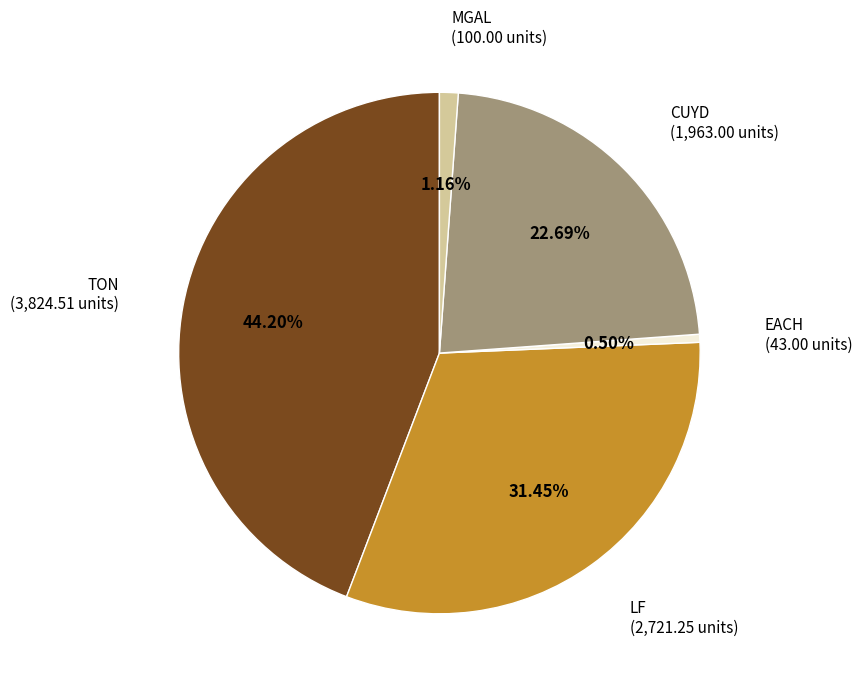

What is the largest slice in the pie chart?

TON